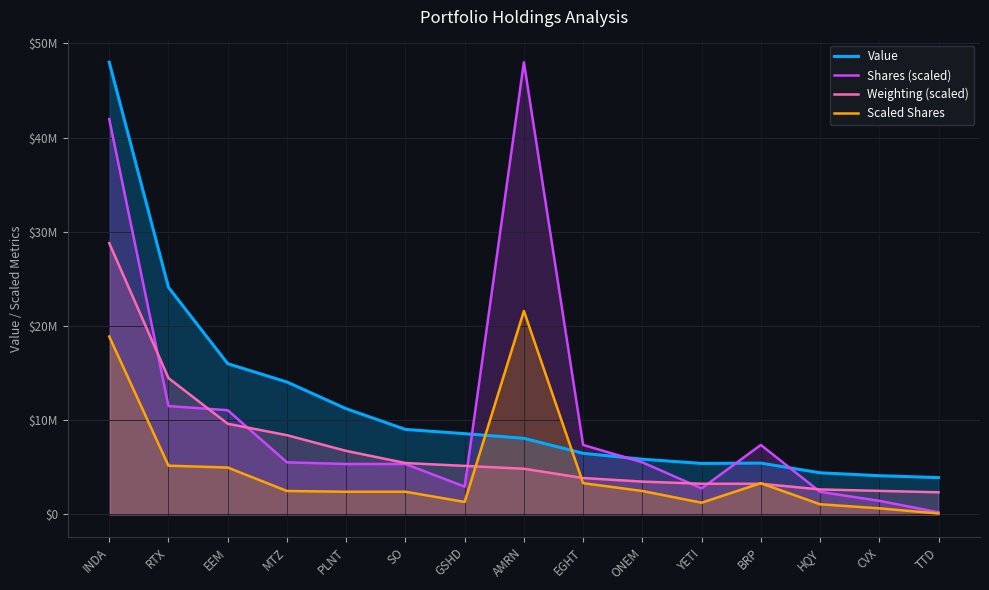

At how many categories does at least one series exceed 10061856?

6